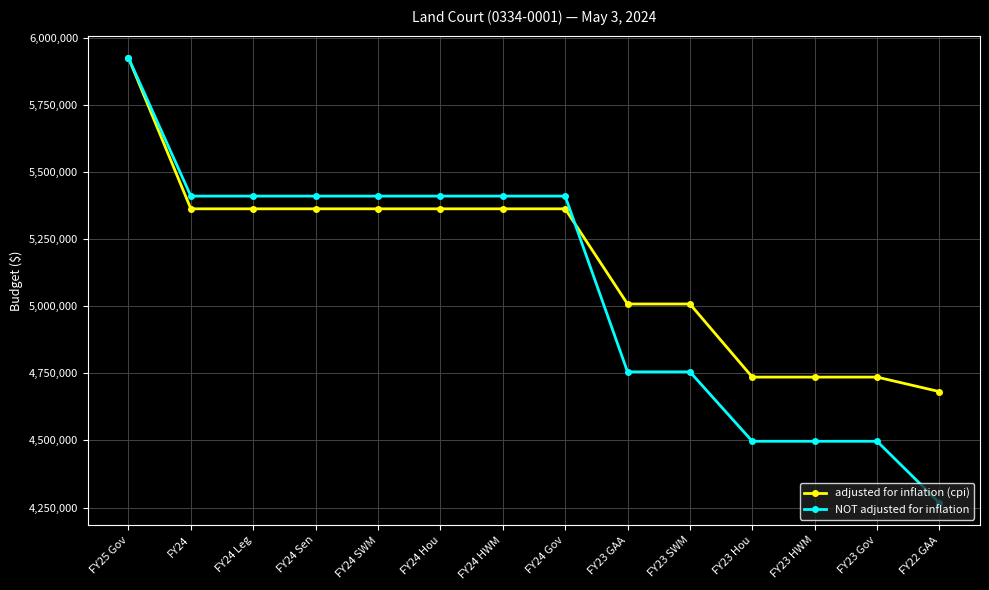

Which category has the highest value across all series?

FY25 Gov